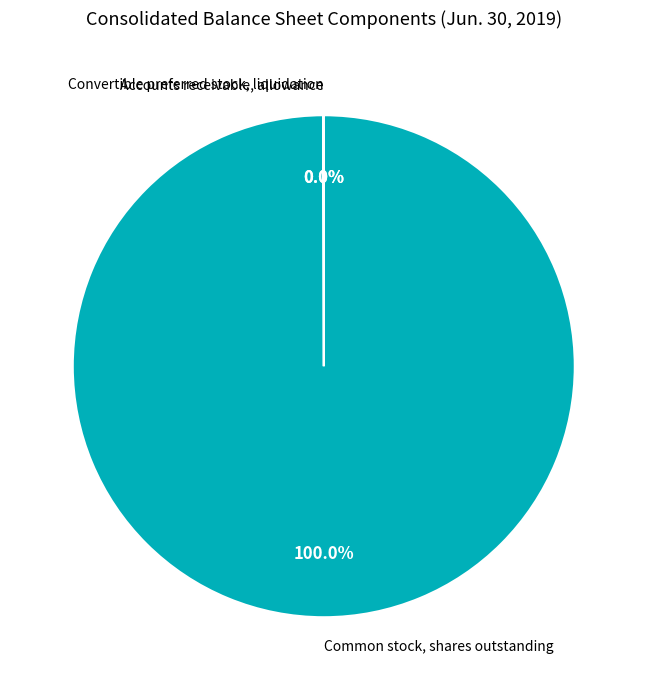

Which category has the biggest portion of the pie?

Common stock, shares outstanding